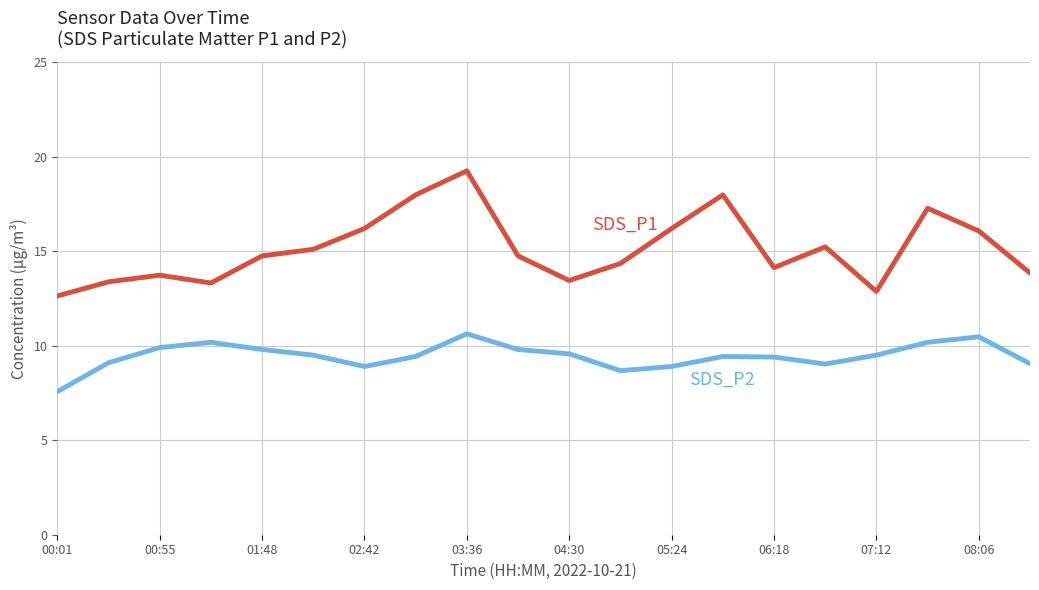

What is the smallest value displayed?

7.6